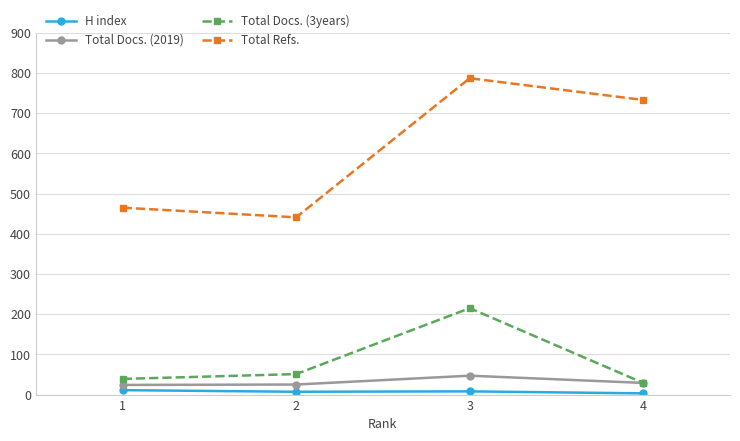

At which category does the chart reach its peak across all series?

3